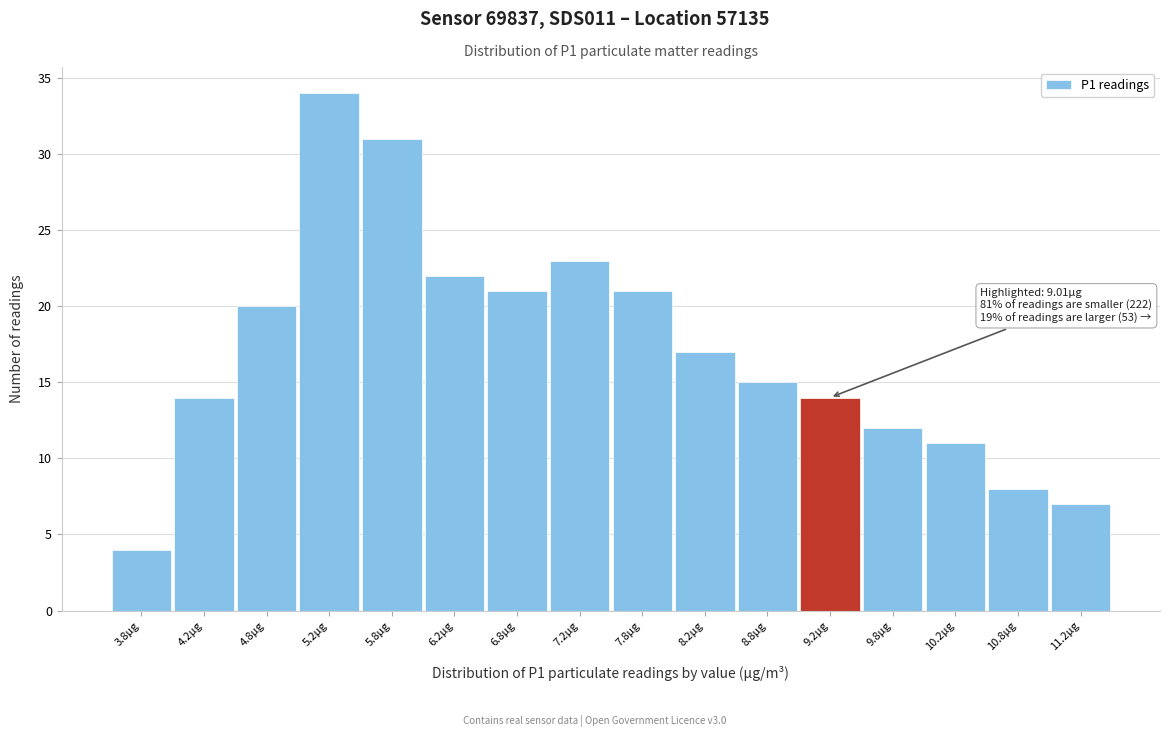

Which range on the x-axis has the tallest bar?

5.0 to 5.5